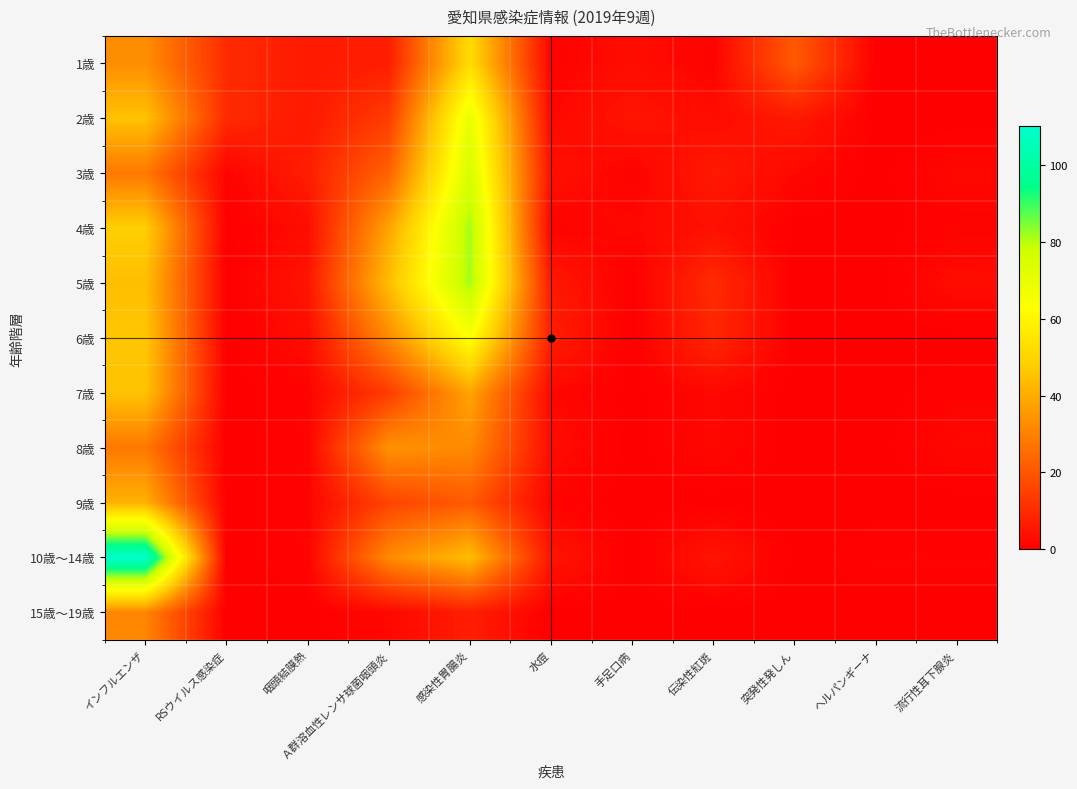

Rank the series at 伝染性紅斑 from highest to lowest value.

5歳, 6歳, 3歳, 10歳～14歳, 4歳, 2歳, 7歳, 8歳, 1歳, 9歳, 15歳～19歳